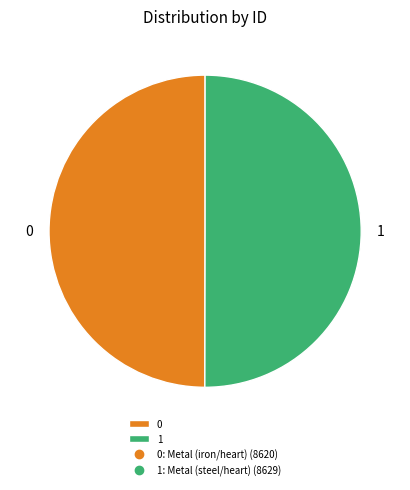

Is the sum of 1 and 0 greater than half?

Yes